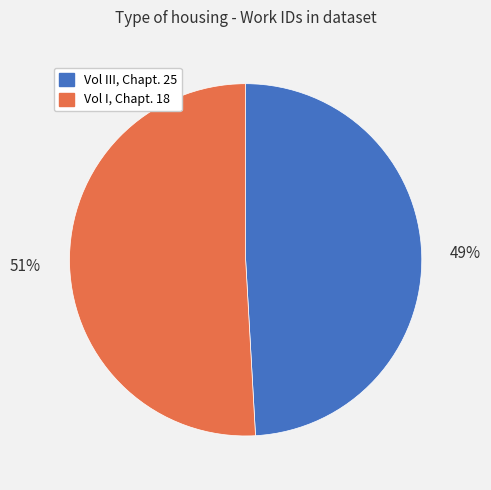

Which category accounts for the majority?

Vol I, Chapt. 18